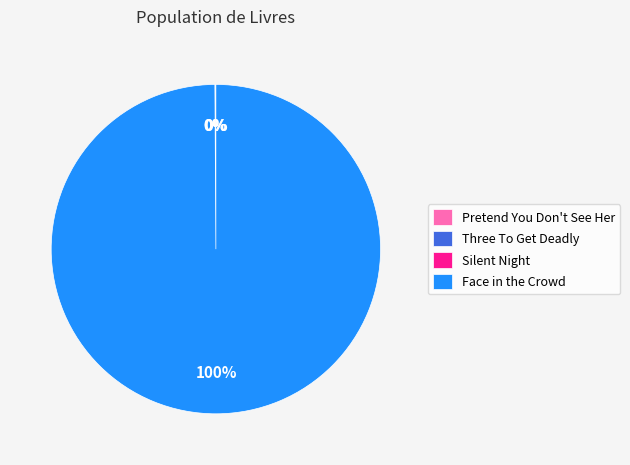

What percentage is the Face in the Crowd slice, to the nearest percent?

100%